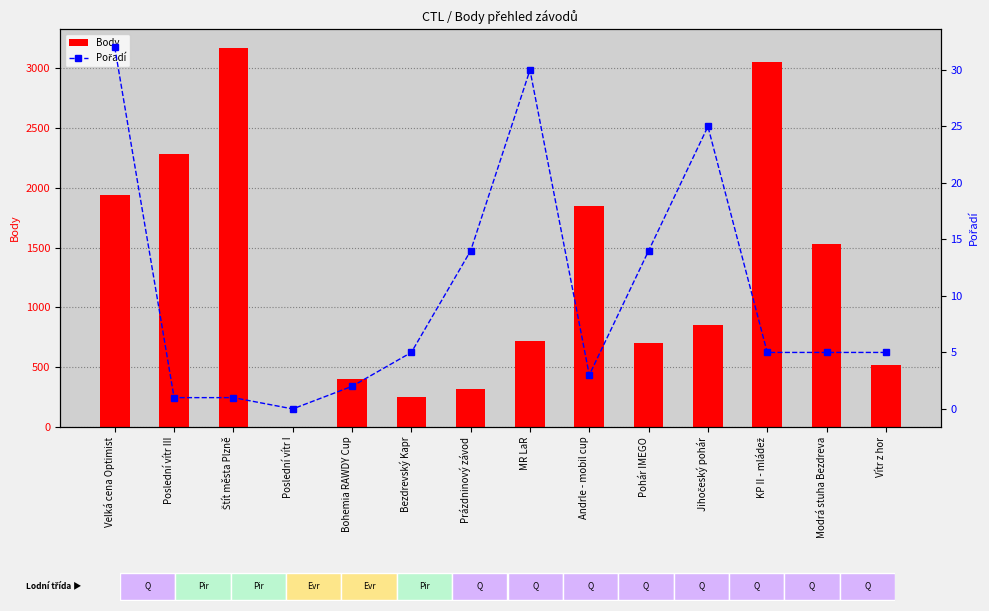

At which category does the chart reach its minimum across all series?

Poslední vítr I